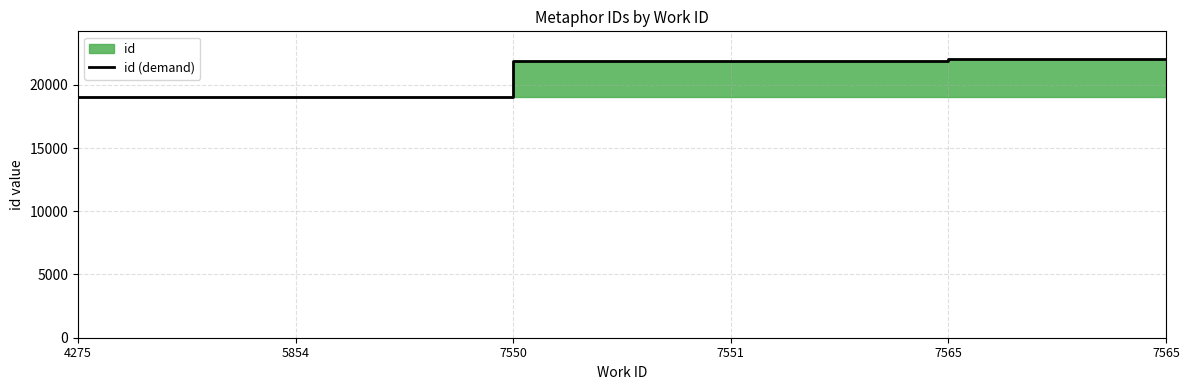

Count the number of categories in the chart.

6